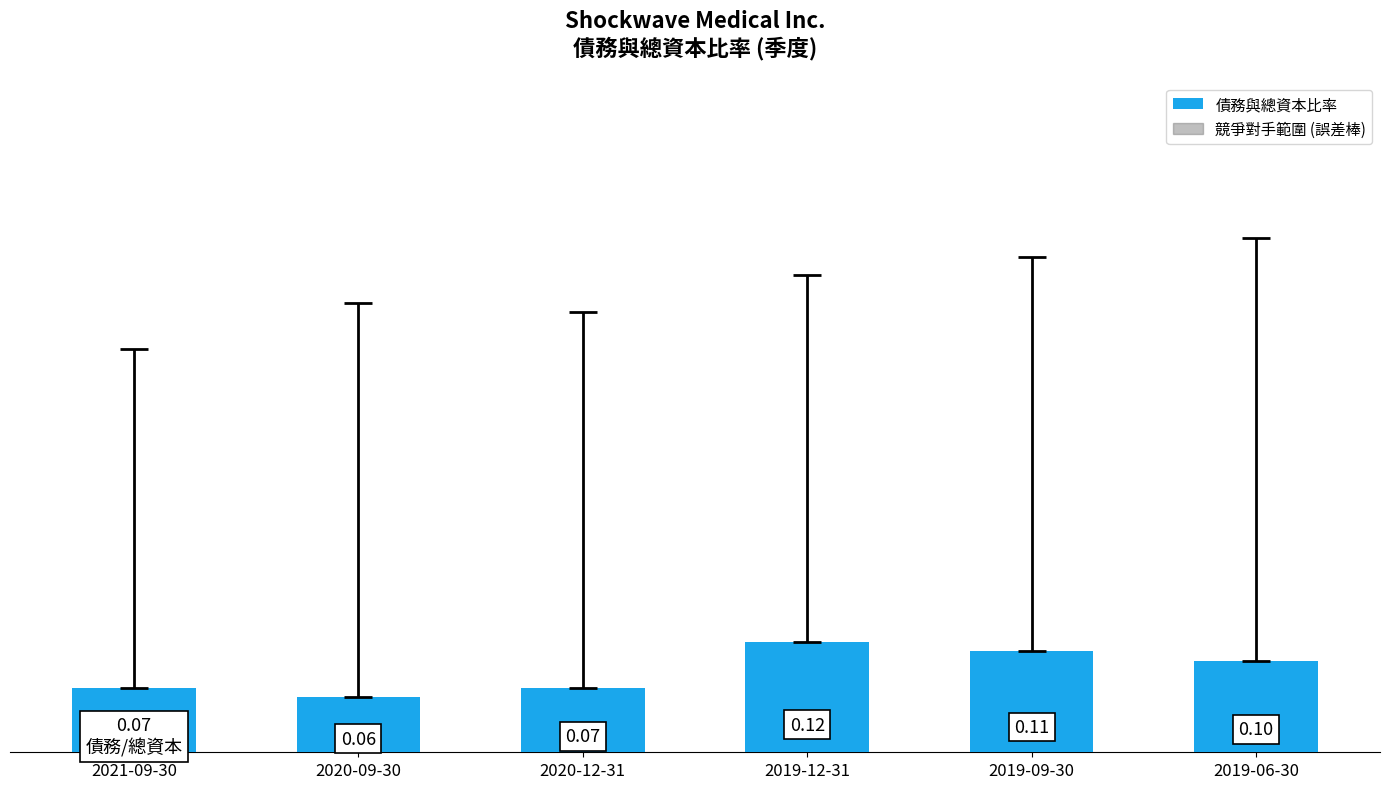

What is the label of the 4th bar from the right?

2020-12-31